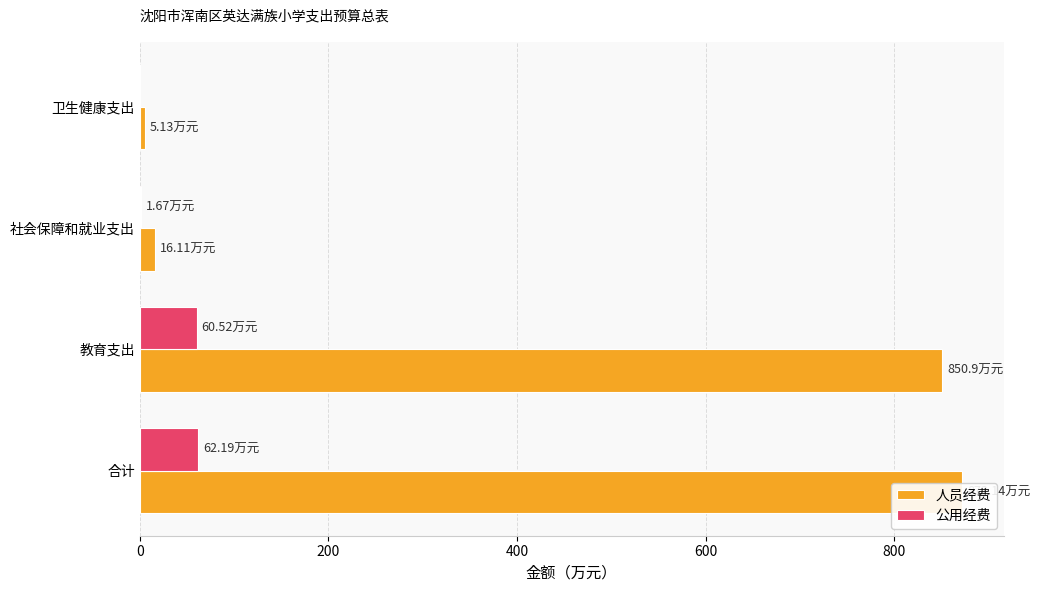

List the series in order of their overall mean, highest first.

人员经费, 公用经费